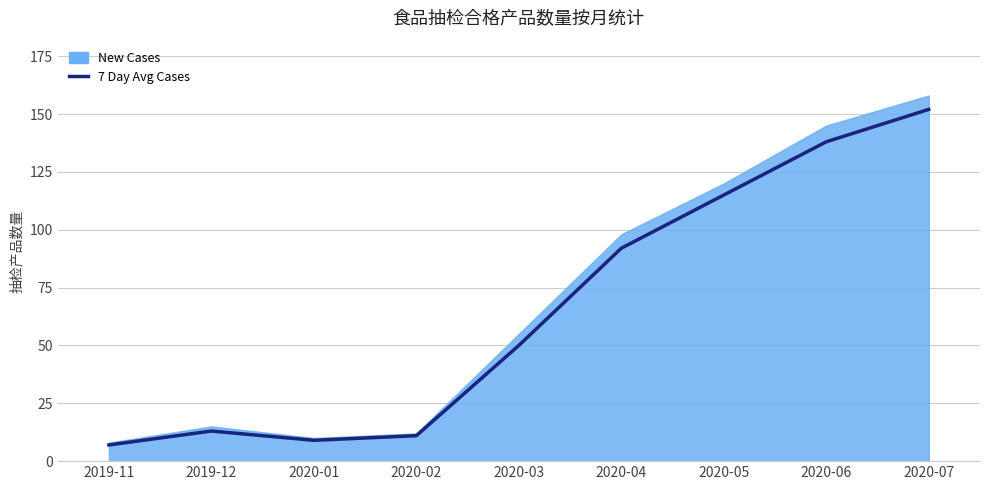

Does the chart display data point markers on the line(s)?

No